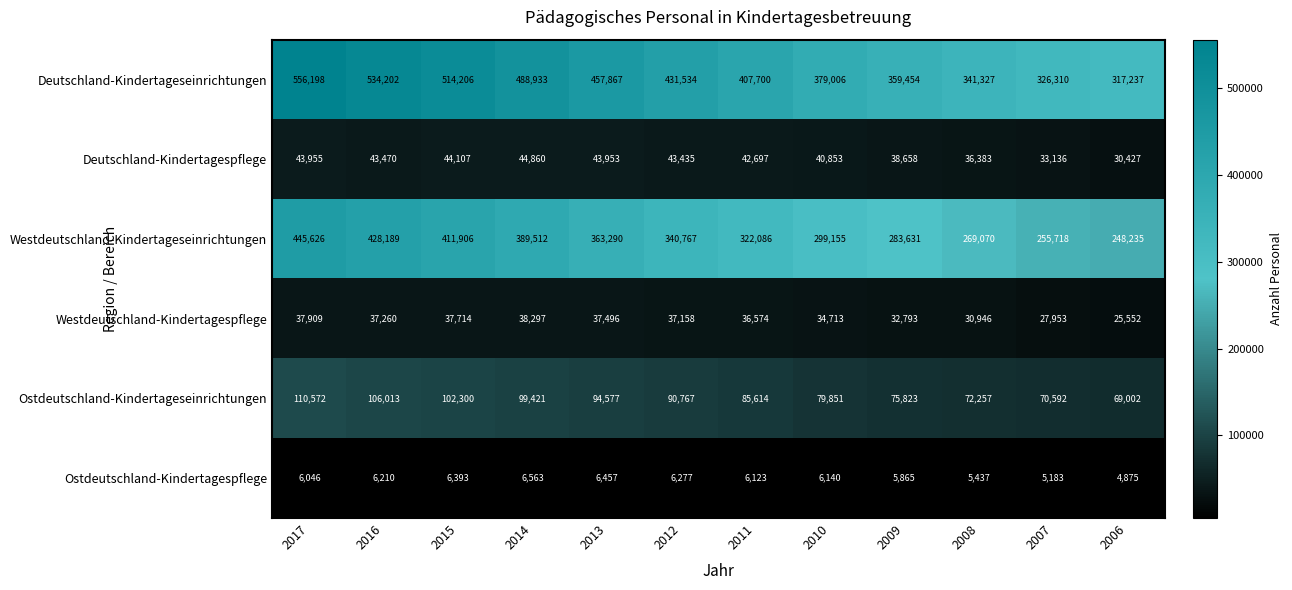

What value does the Deutschland-Kindertageseinrichtungen series have at 2008, to the nearest 100?

341300